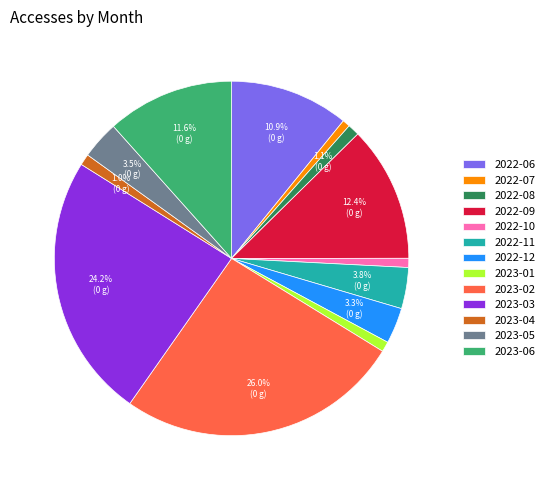

Is there any slice that represents more than half of the pie?

No